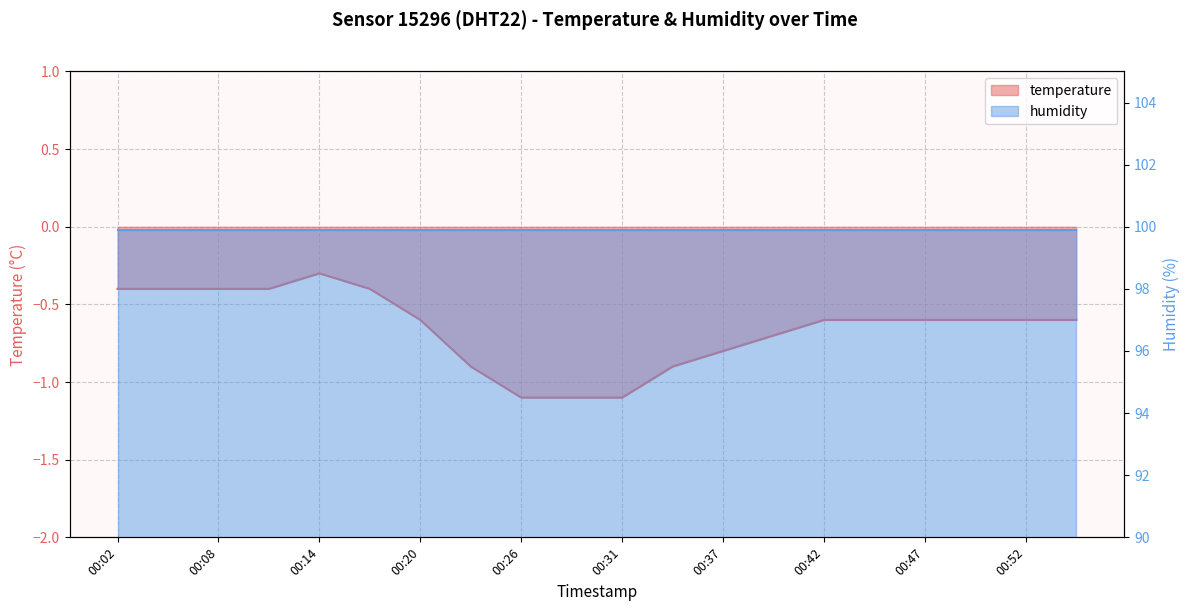

True or false: the data shows -0.6 at 00:11.

False